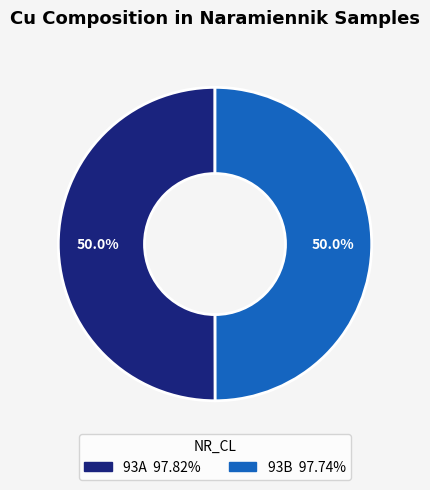

The 93A slice represents 35% of the pie. True or false?

False